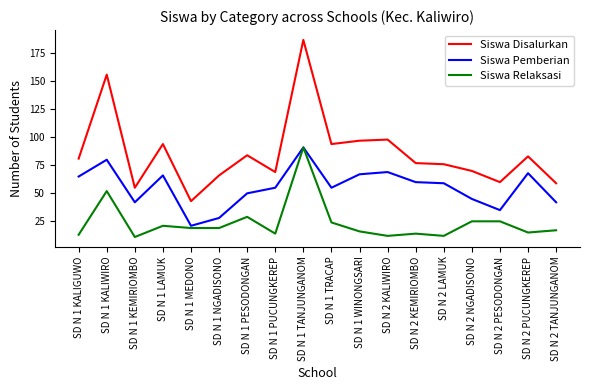

What is the highest value of the Siswa Pemberian series?

91